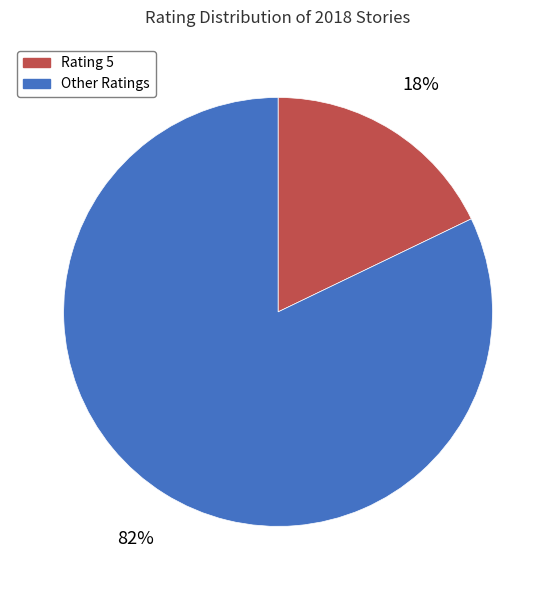

Is there any slice that represents more than half of the pie?

Yes